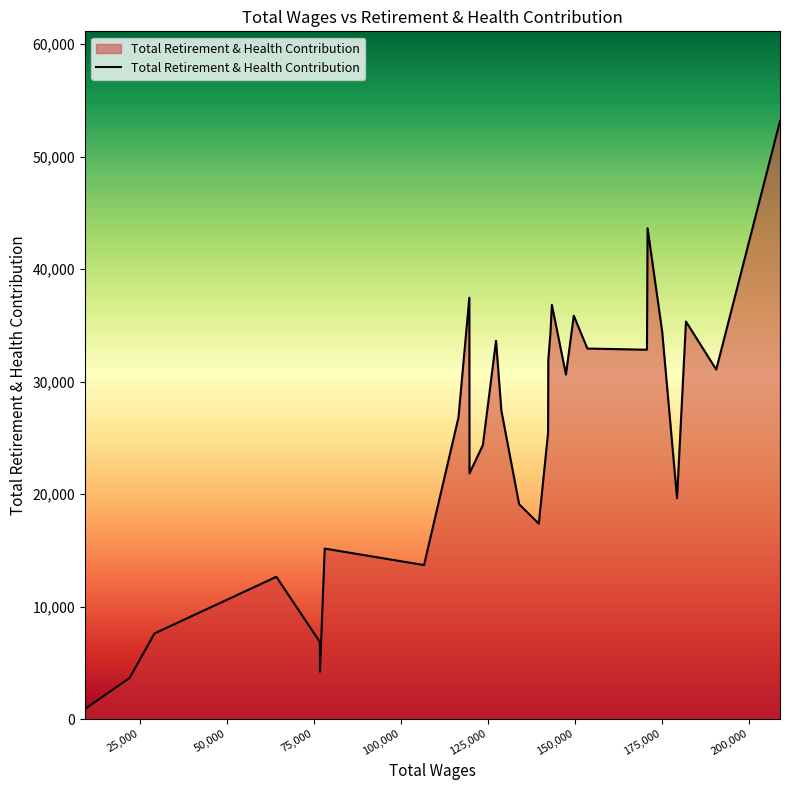

What is the difference between the maximum and minimum values?

52274